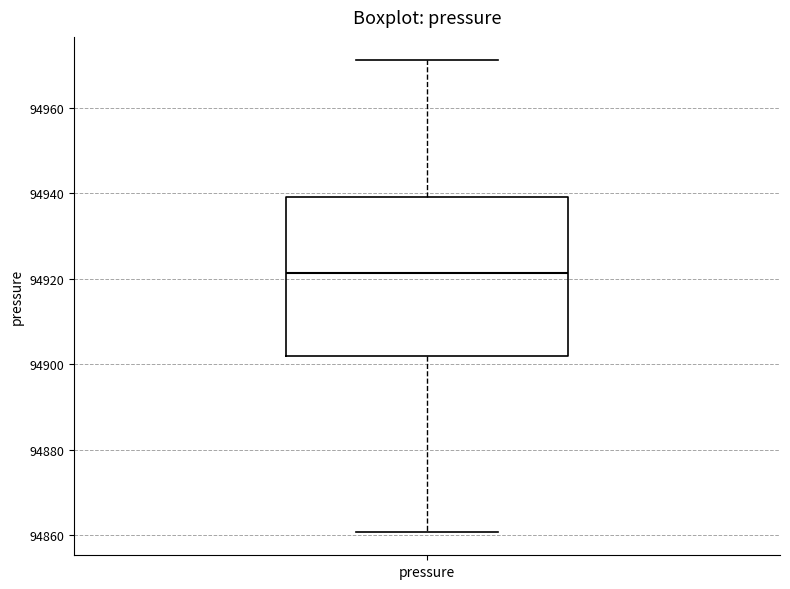

Transcribe this box plot: give where the median line is, the range the box spans, and where the two whiskers end, as read against the y-axis. The values are not printed on the chart, so give them approximately, as read against the axis.

median 94922, box 94902 to 94940, whiskers 94860 to 94972